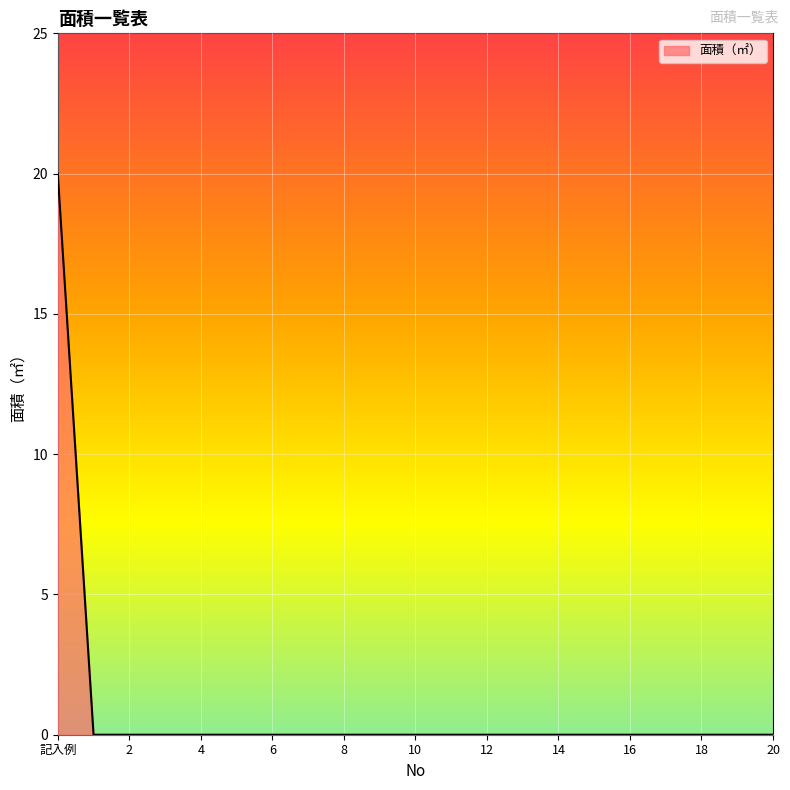

What is the difference between the maximum and minimum values?

20